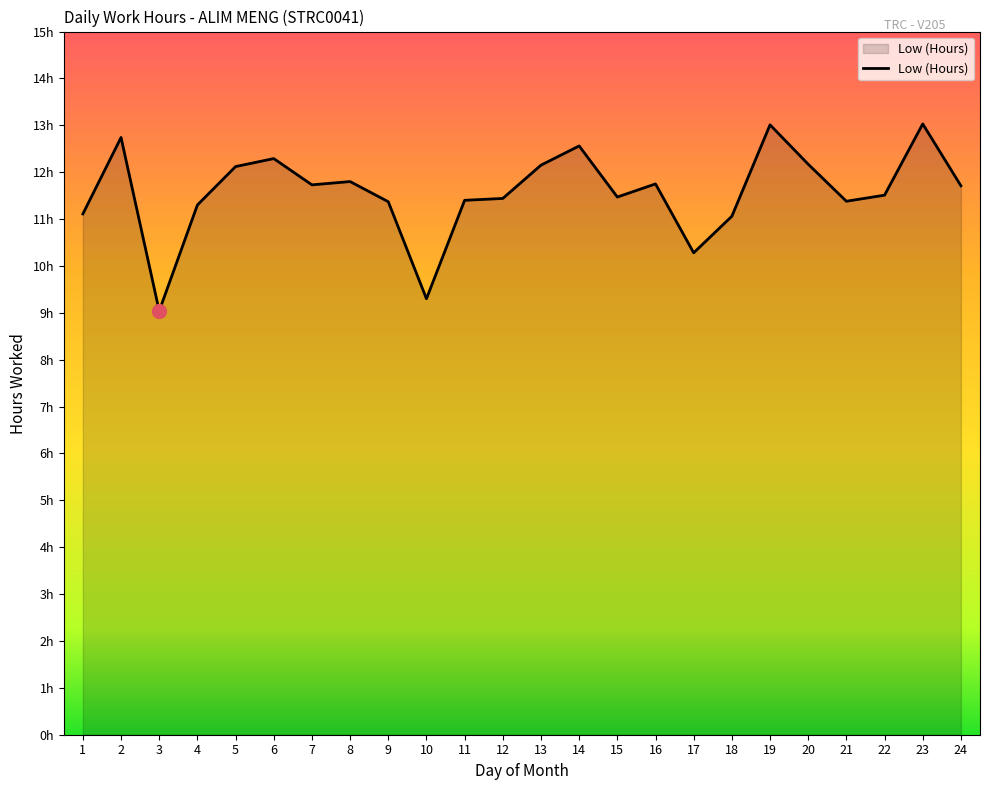

Does the chart display data point markers on the line(s)?

No